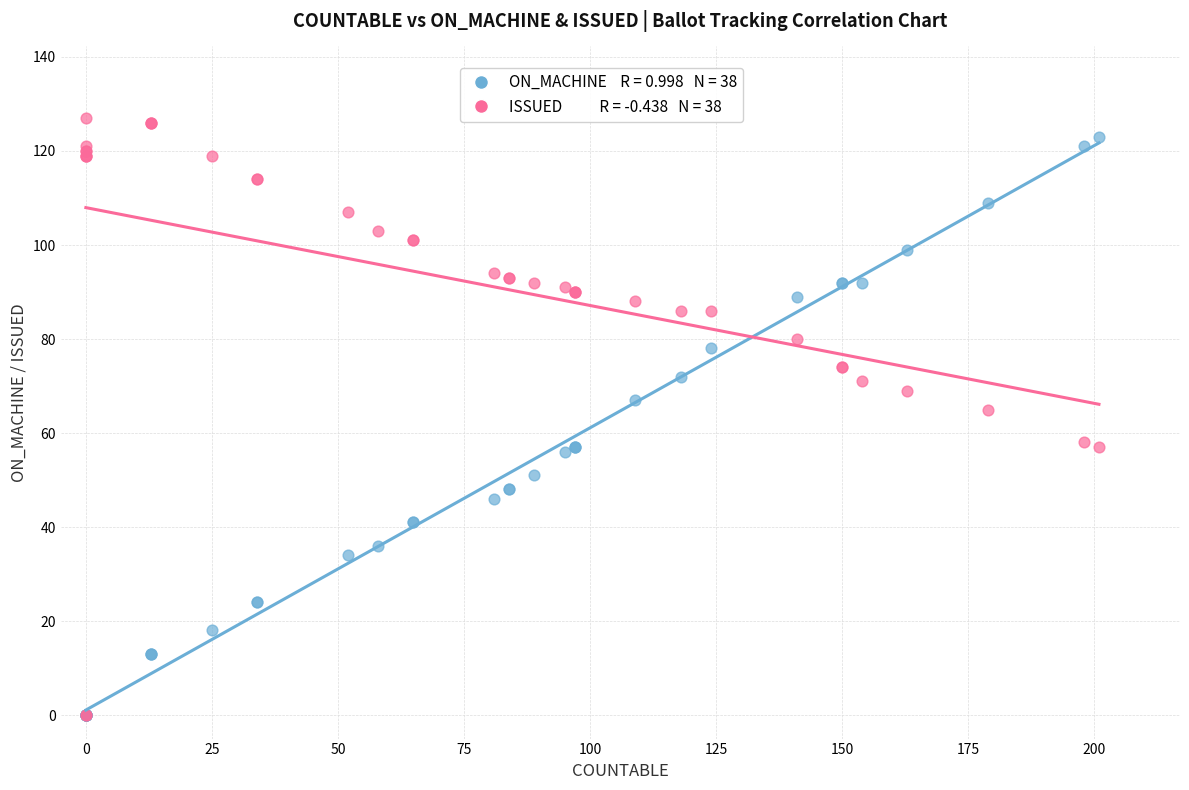

Across all series, what Y value is closest to 63?

65